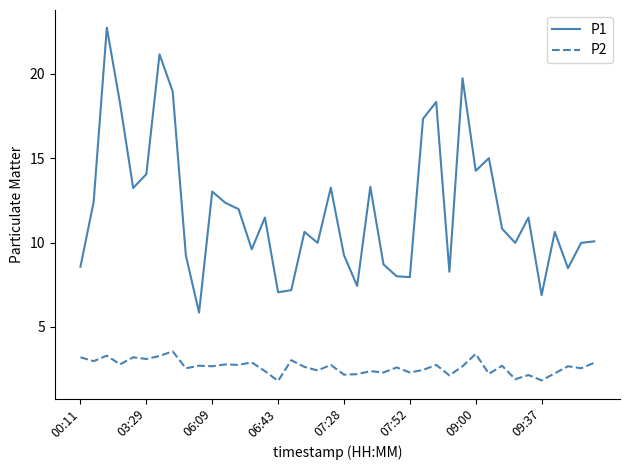

What is the maximum value for P1?

22.7